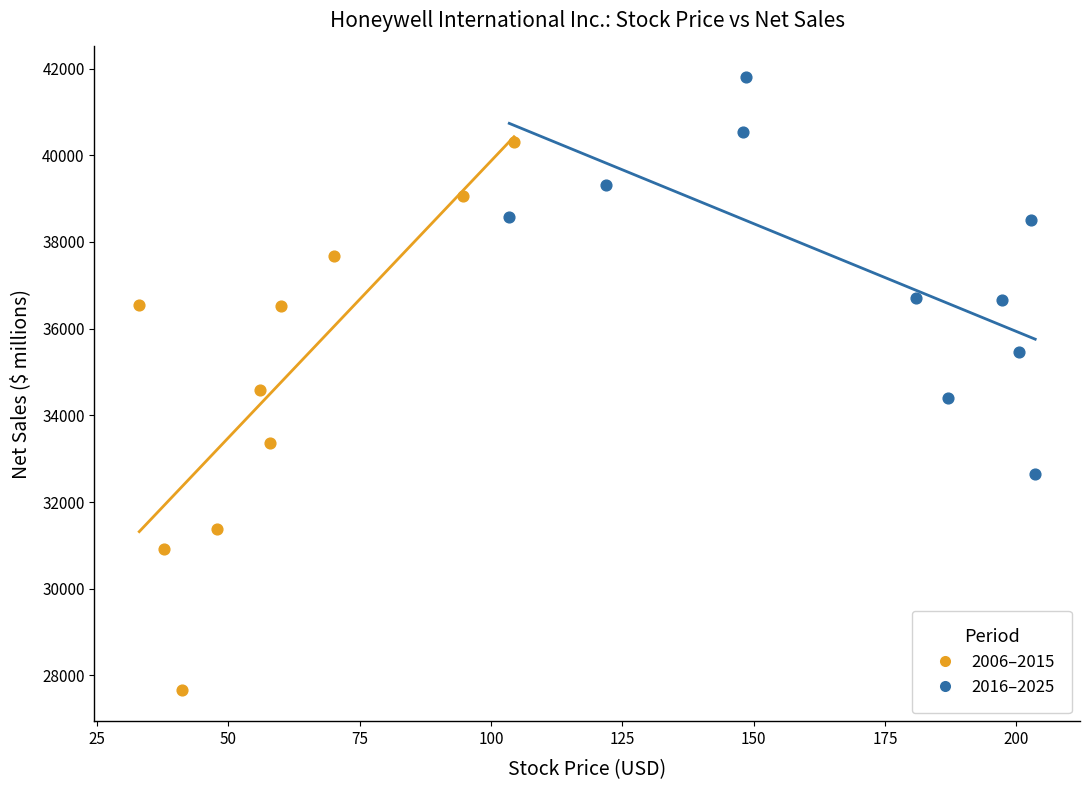

Which series contains the lowest Y value?

2006–2015